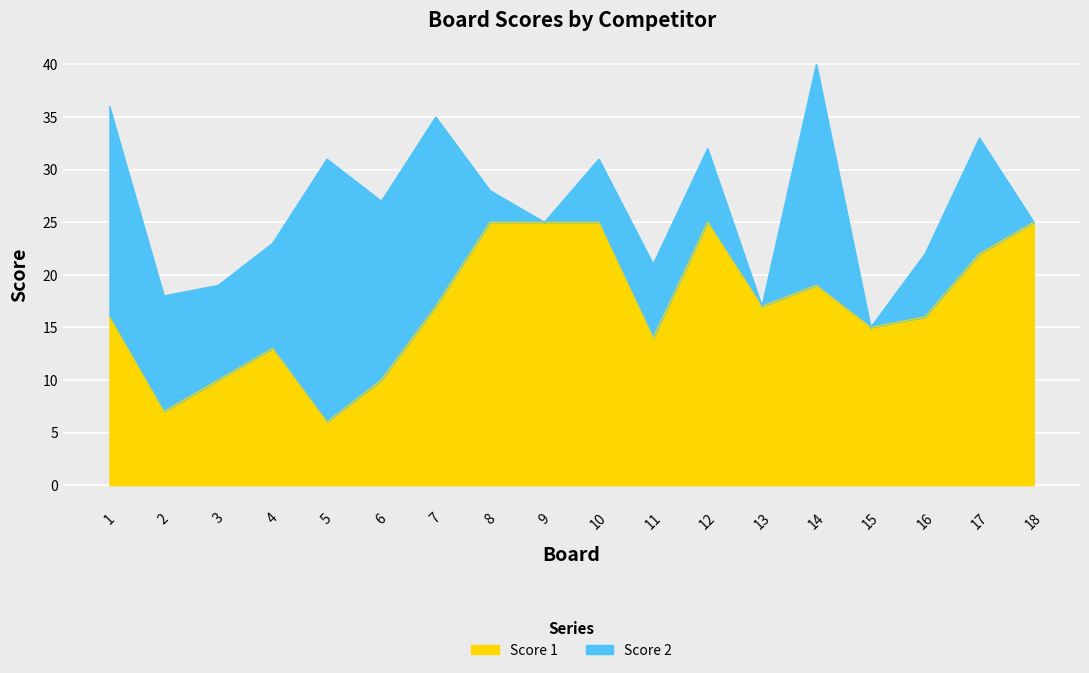

What is the maximum value for Score 1?

25